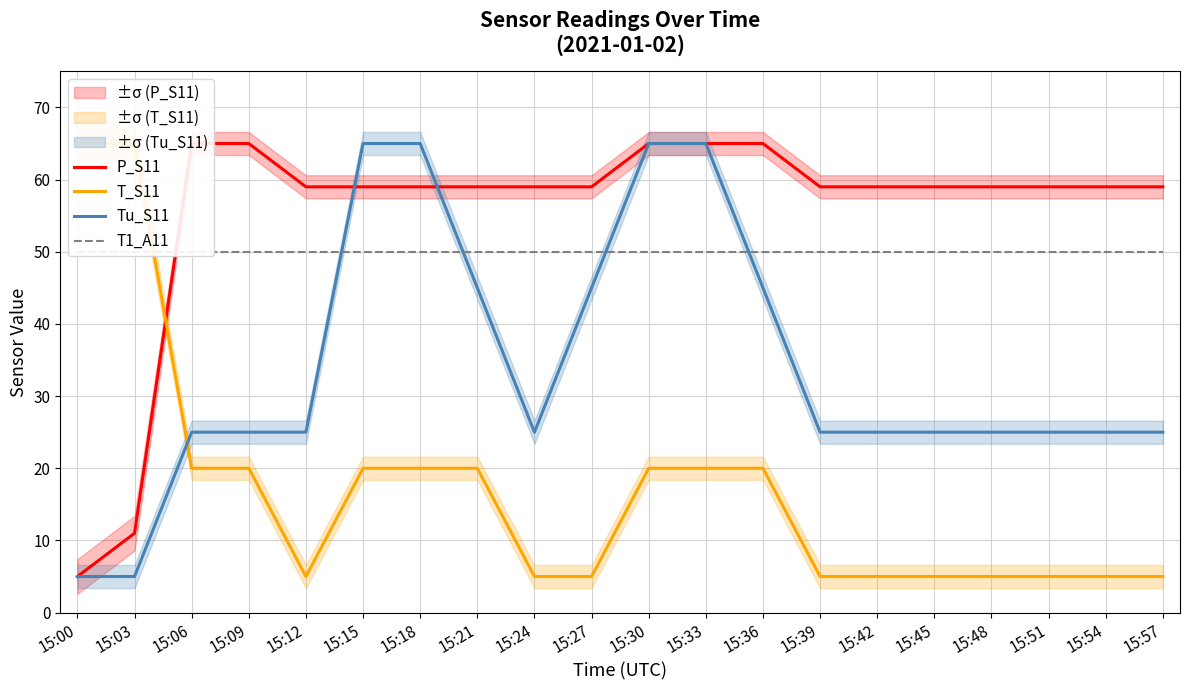

At which category does the chart reach its peak across all series?

15:06